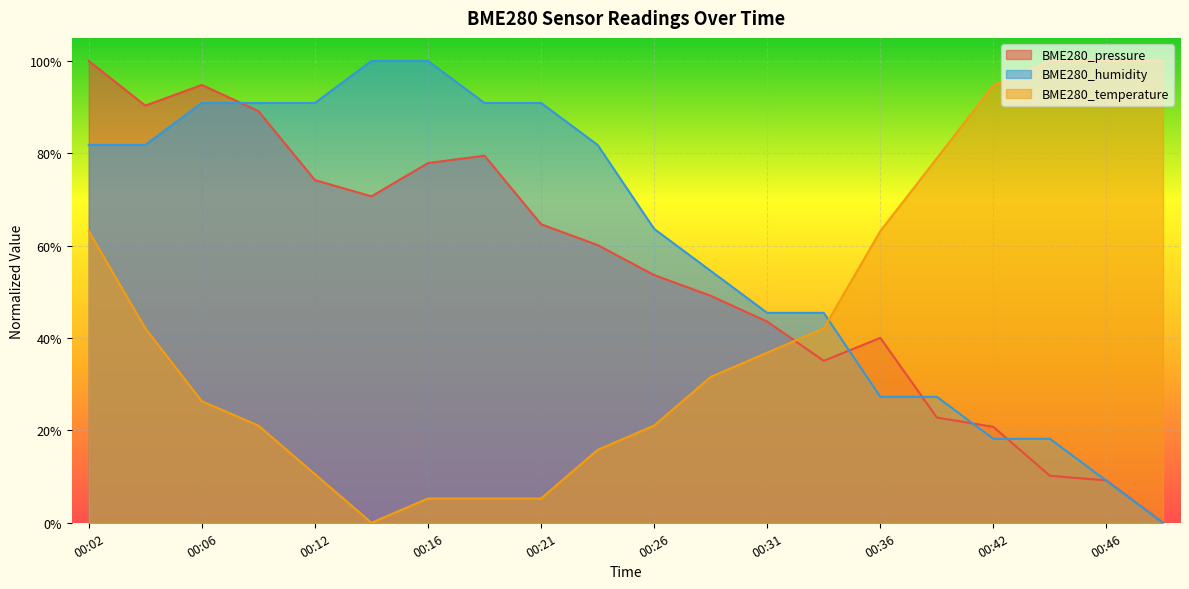

Read the BME280_temperature value at 00:42.

94.7